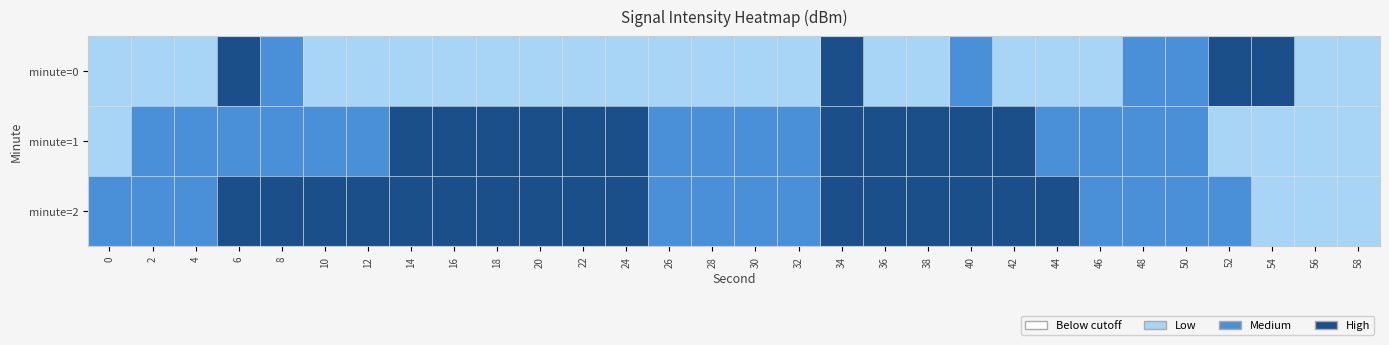

Which has a higher value, 50 or 26?

50